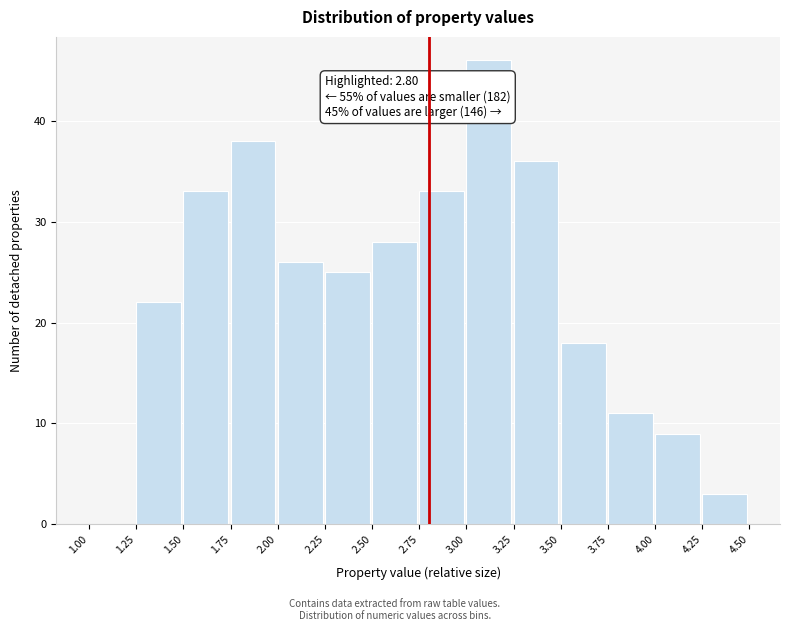

Over which range of the x-axis is the bar tallest?

3.00 to 3.25